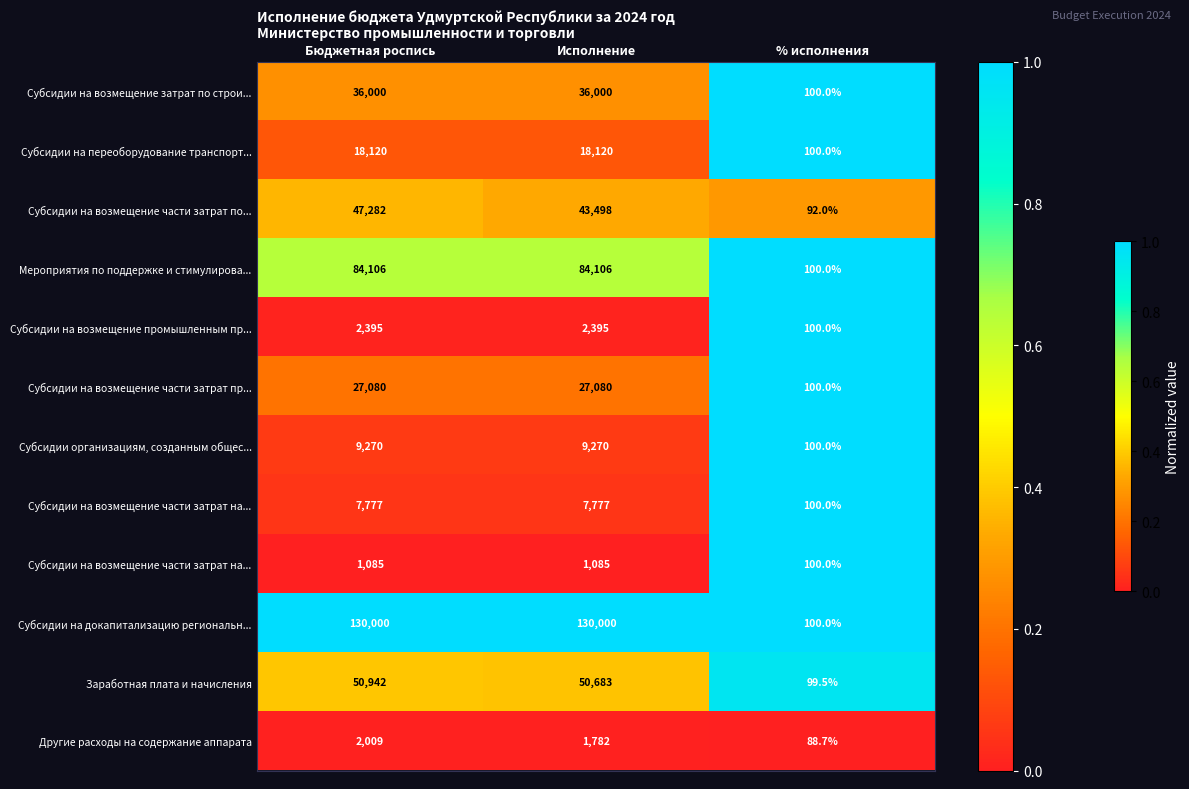

Which has a higher value, Бюджетная роспись or Исполнение?

Бюджетная роспись